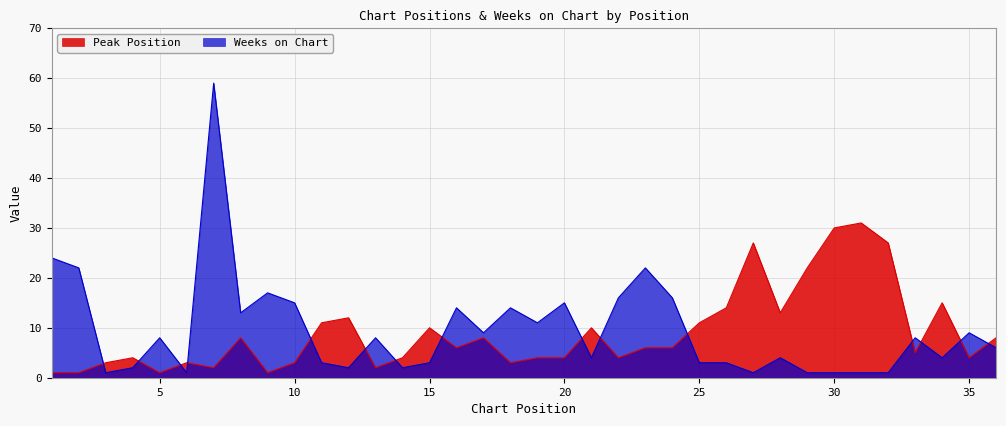

List the series in order of their overall mean, lowest first.

Peak Position, Weeks on Chart